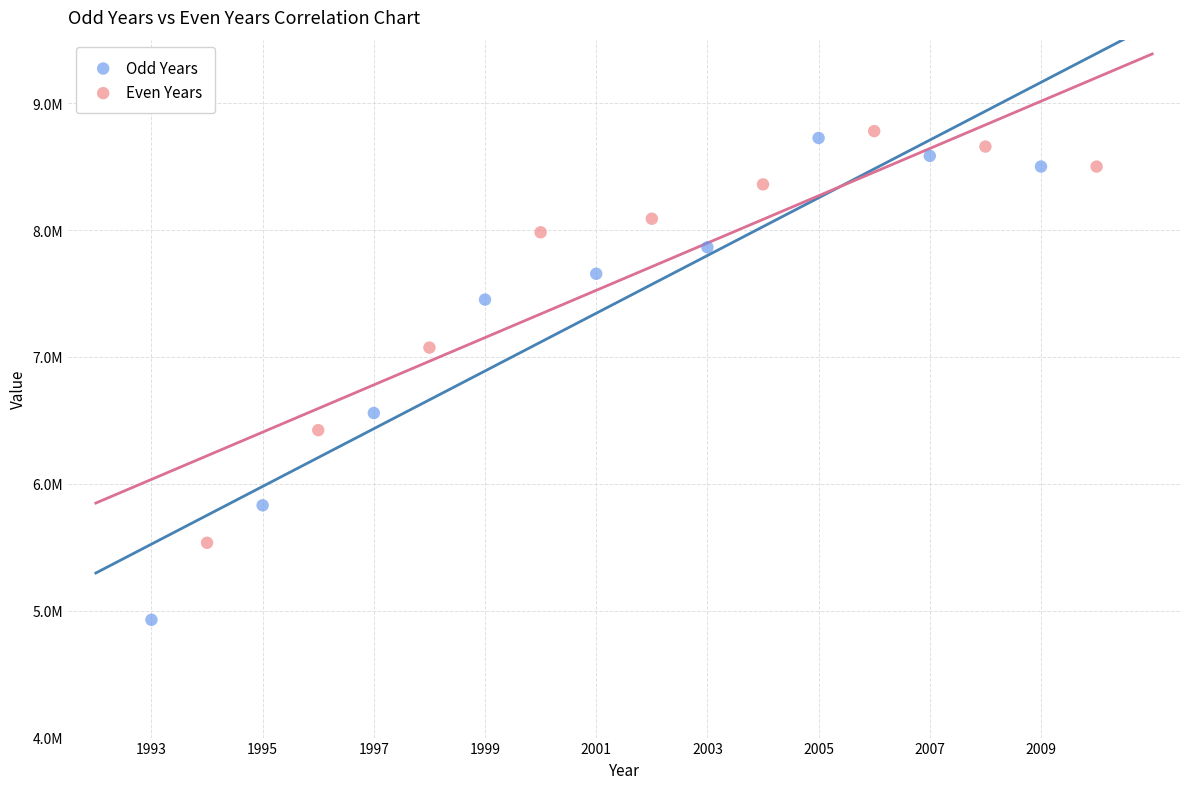

Which series reaches the maximum Y coordinate?

Even Years